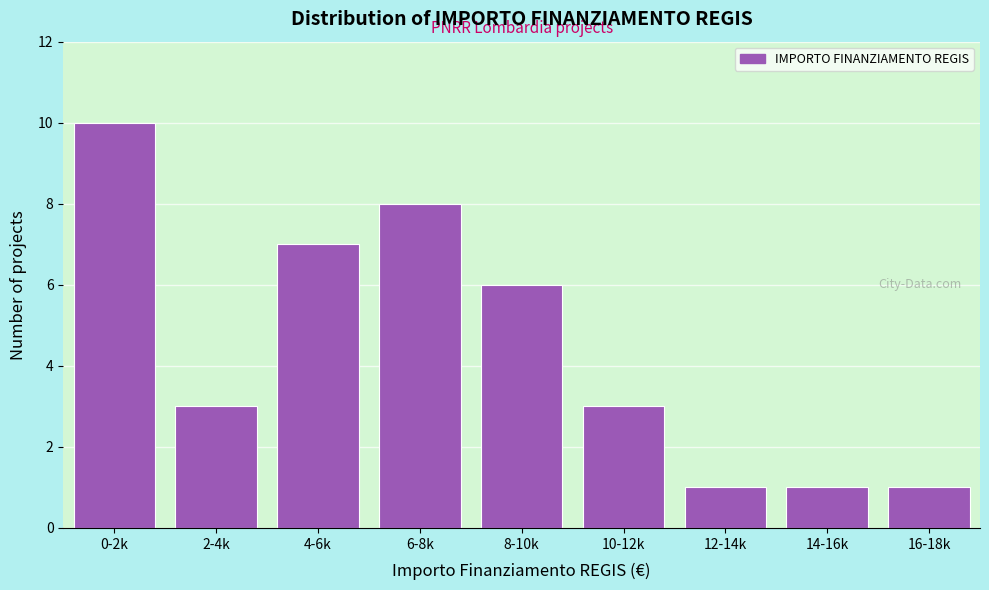

Reading left to right, what are all the values shown in this chart?

10	3	7	8	6	3	1	1	1